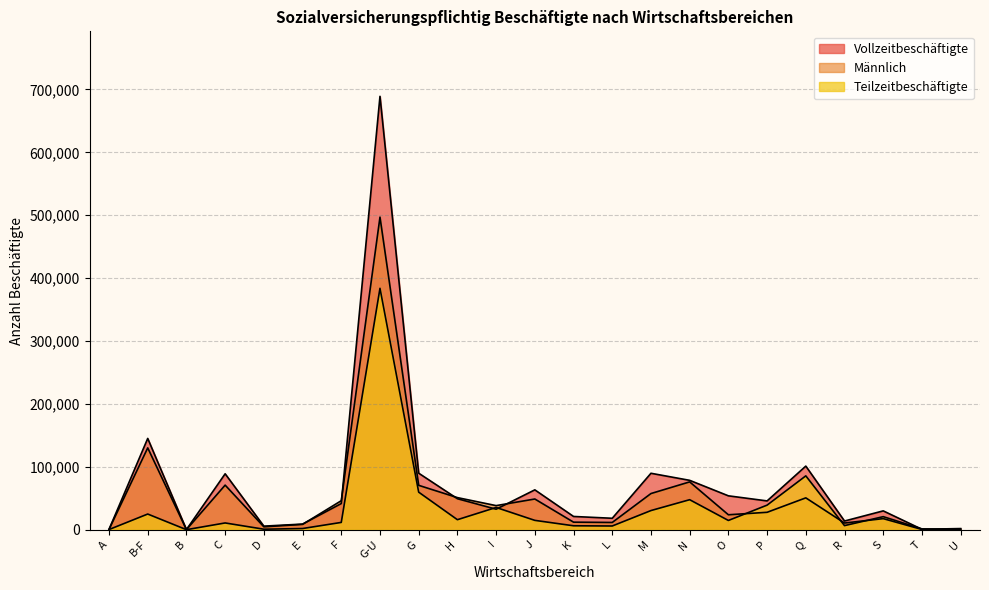

Which has a higher value, B-F or G?

B-F